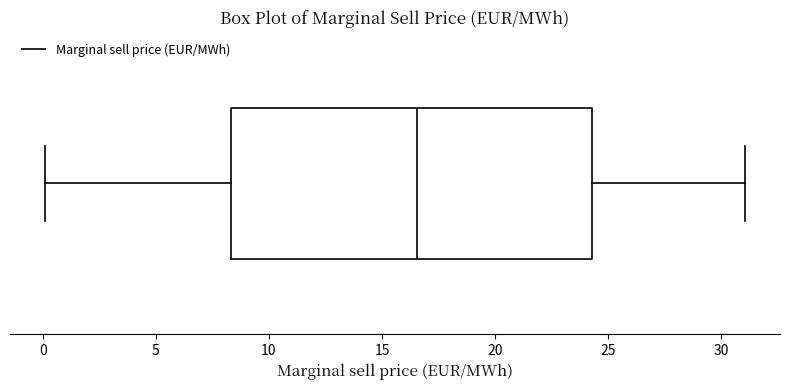

Transcribe this box plot: give where the median line is, the range the box spans, and where the two whiskers end, as read against the x-axis. The values are not printed on the chart, so give them approximately, as read against the axis.

median 16.5, box 8.5 to 24.5, whiskers 0.0 to 31.0